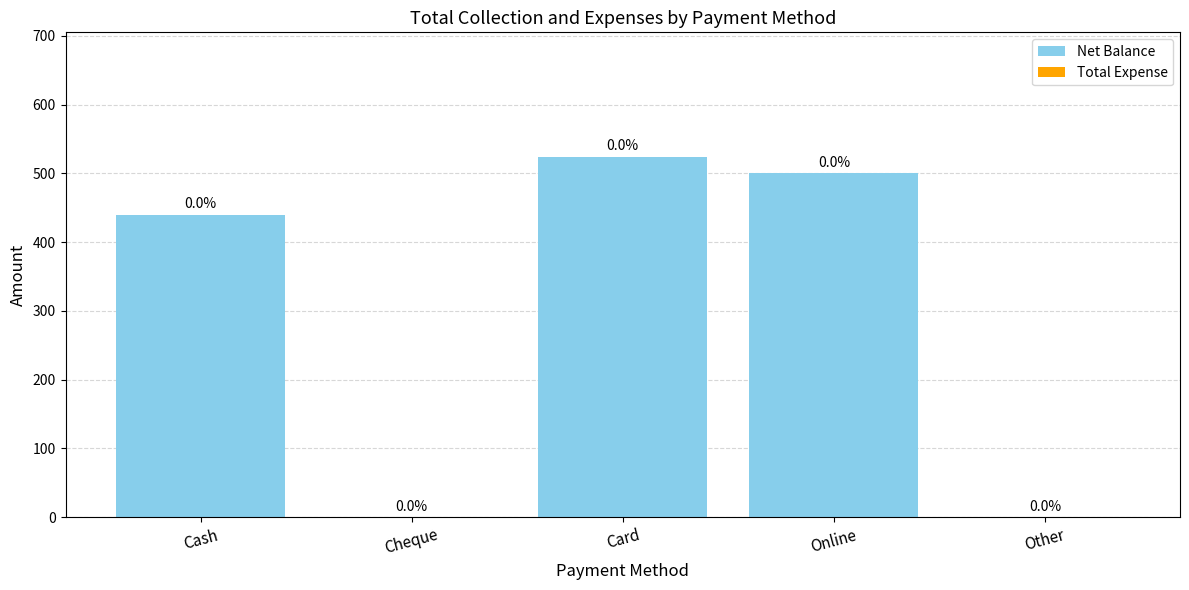

Is it true that the value at Cash is 440?

True